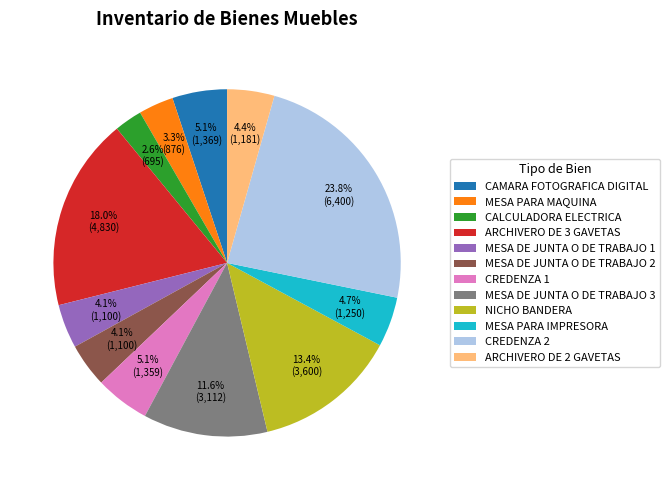

What is the smallest slice in the pie chart?

CALCULADORA ELECTRICA